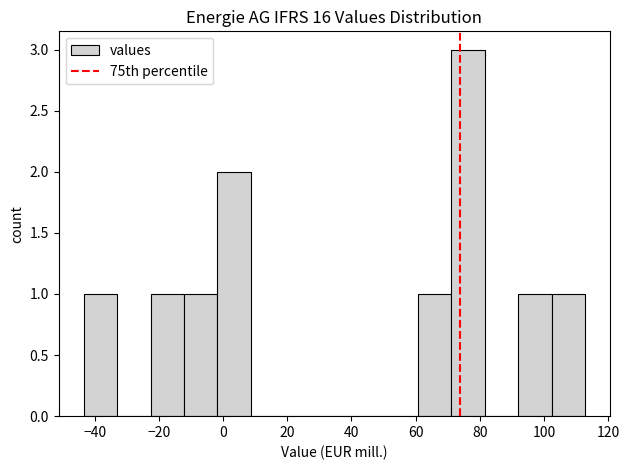

Which range on the x-axis has the tallest bar?

72 to 82